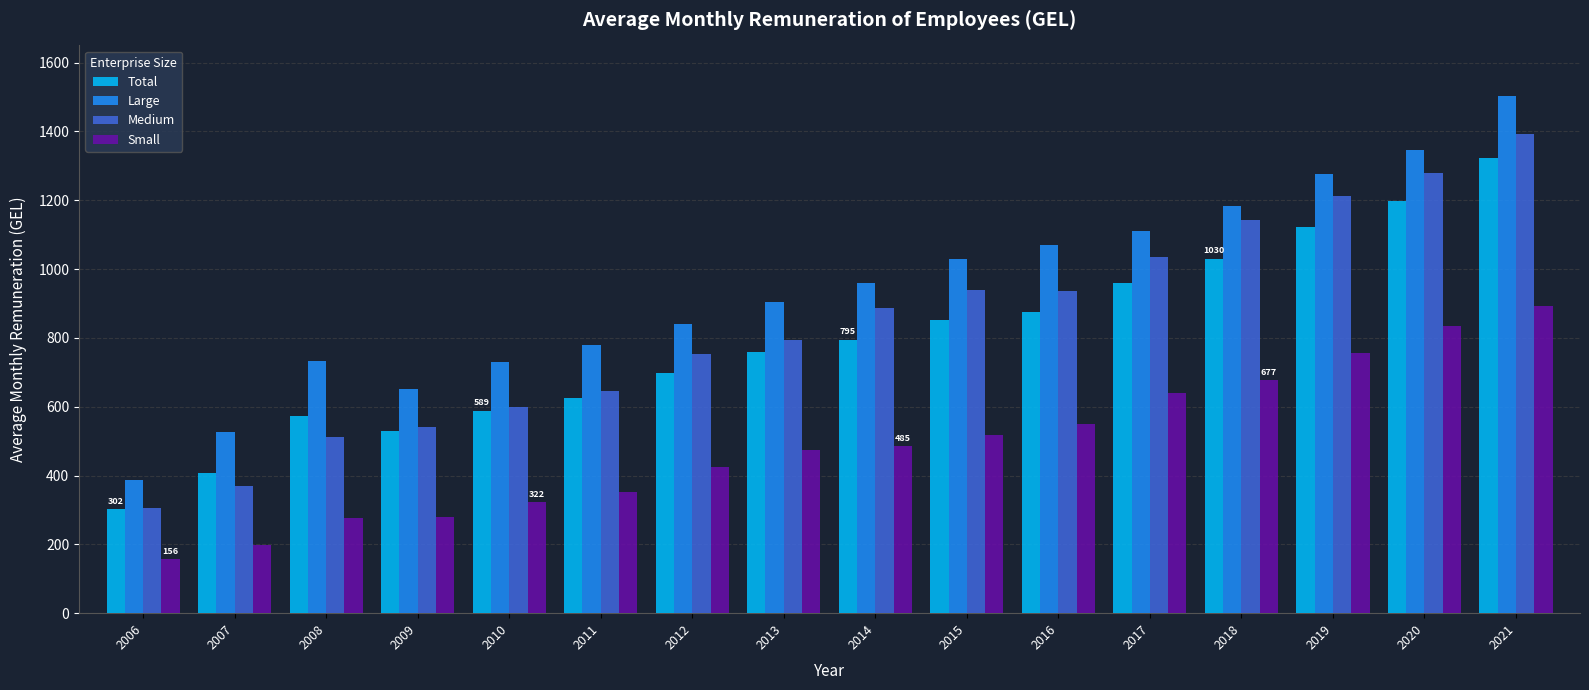

The value of Large at 2011 is 779.6. True or false?

True